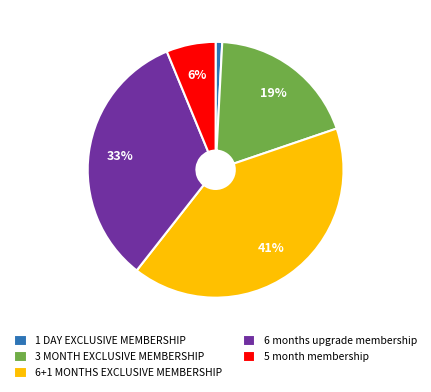

Between 5 month membership and 3 MONTH EXCLUSIVE MEMBERSHIP, which is larger?

3 MONTH EXCLUSIVE MEMBERSHIP